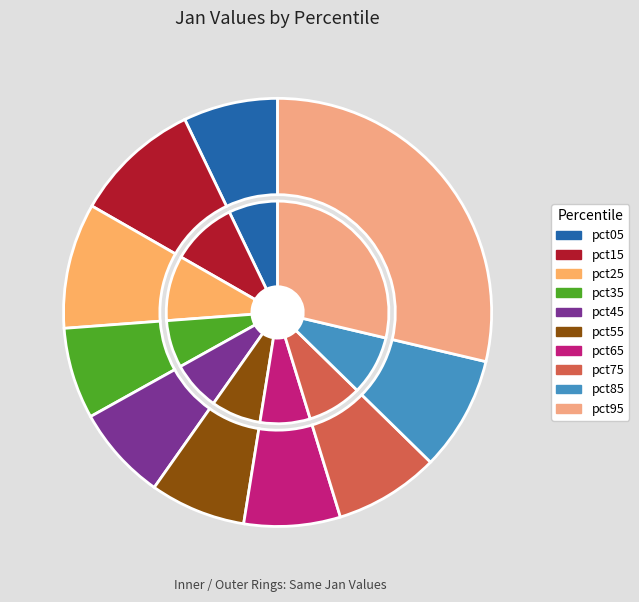

To the nearest percent, what is the difference between the pct25 and pct35 slice percentages?

3%